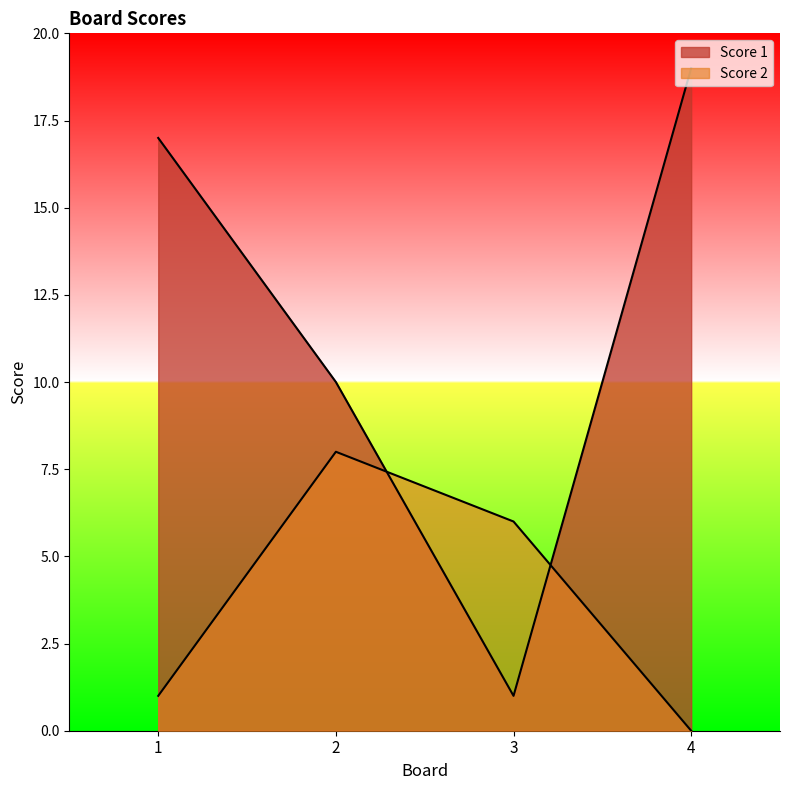

Count the number of data series in this chart.

2